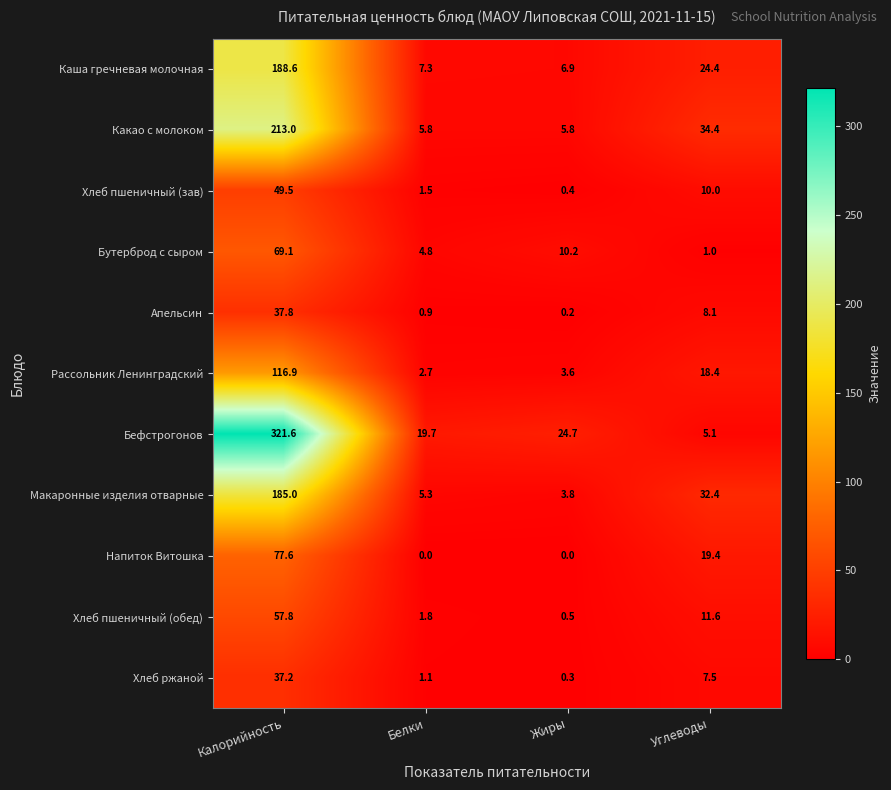

True or false: Хлеб пшеничный (обед) has a value of 2.8 at Белки.

False